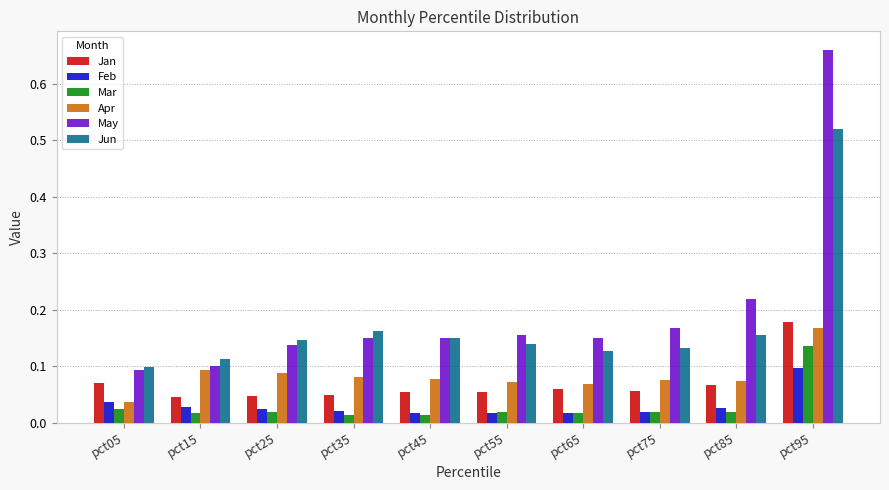

The Apr series shows 0.1 at pct95. True or false?

False